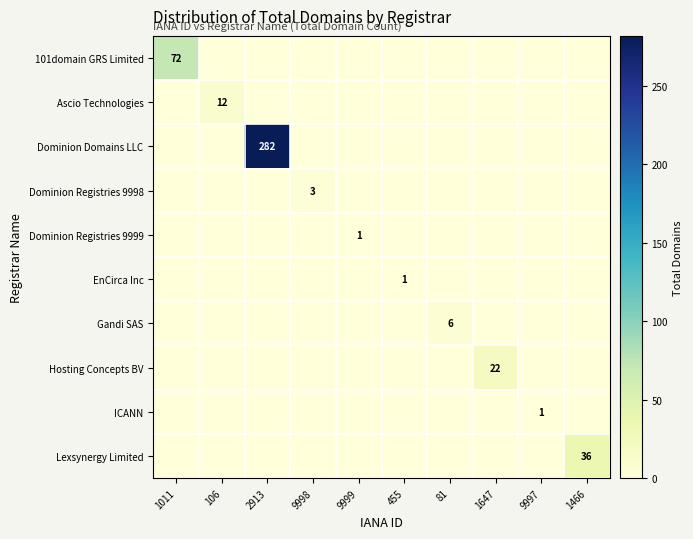

What is the maximum value shown in the chart?

282